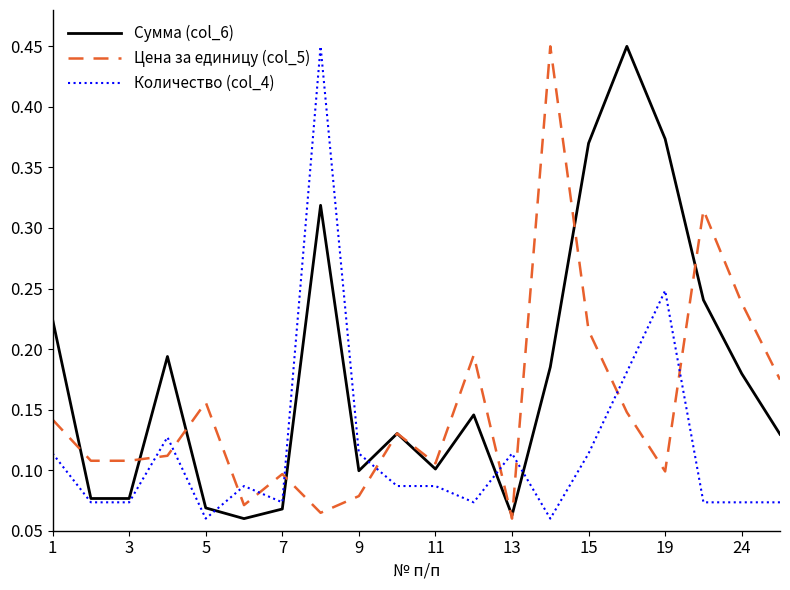

Rank the series by their average value, from highest to lowest.

Сумма (col_6), Цена за единицу (col_5), Количество (col_4)